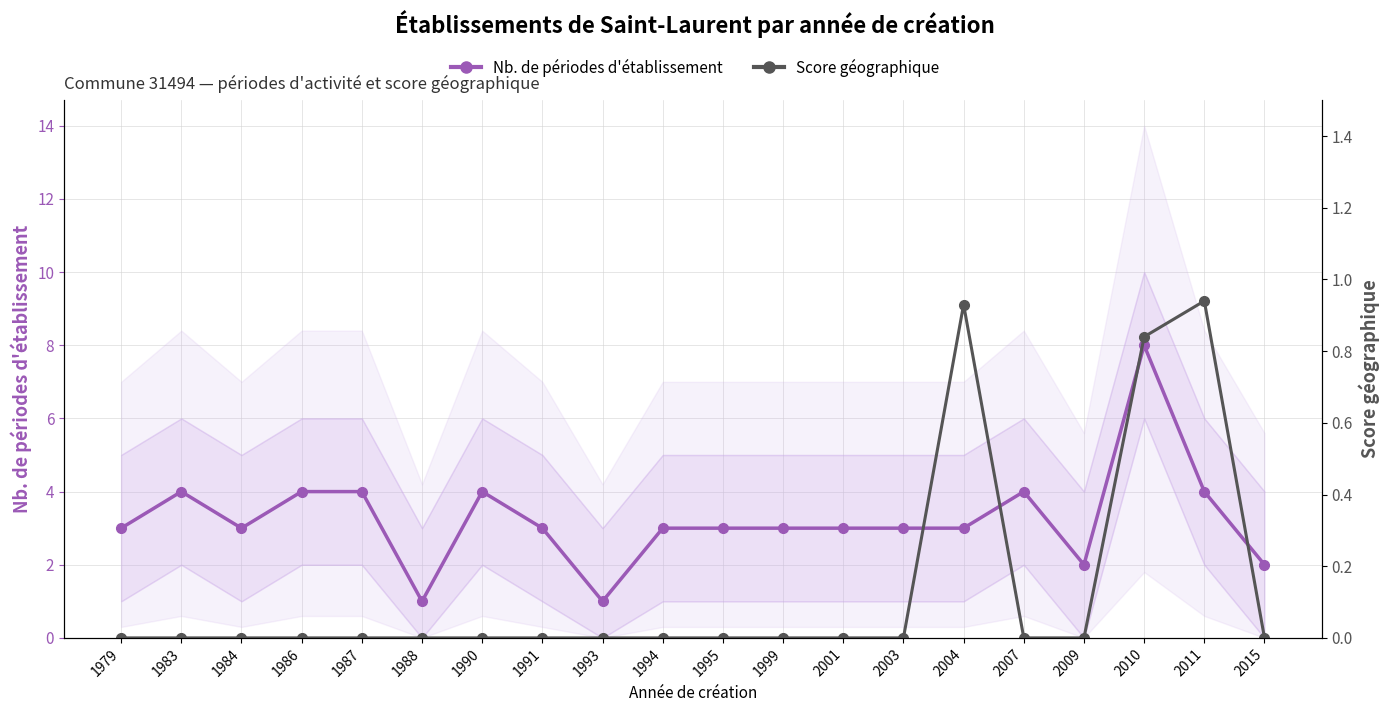

Reading right to left, list all the values displayed in this chart.

Nb. de périodes: 2.0	4.0	8.0	2.0	4.0	3.0	3.0	3.0	3.0	3.0	3.0	1.0	3.0	4.0	1.0	4.0	4.0	3.0	4.0	3.0
Score géographique: 0.0	0.9	0.8	0.0	0.0	0.9	0.0	0.0	0.0	0.0	0.0	0.0	0.0	0.0	0.0	0.0	0.0	0.0	0.0	0.0